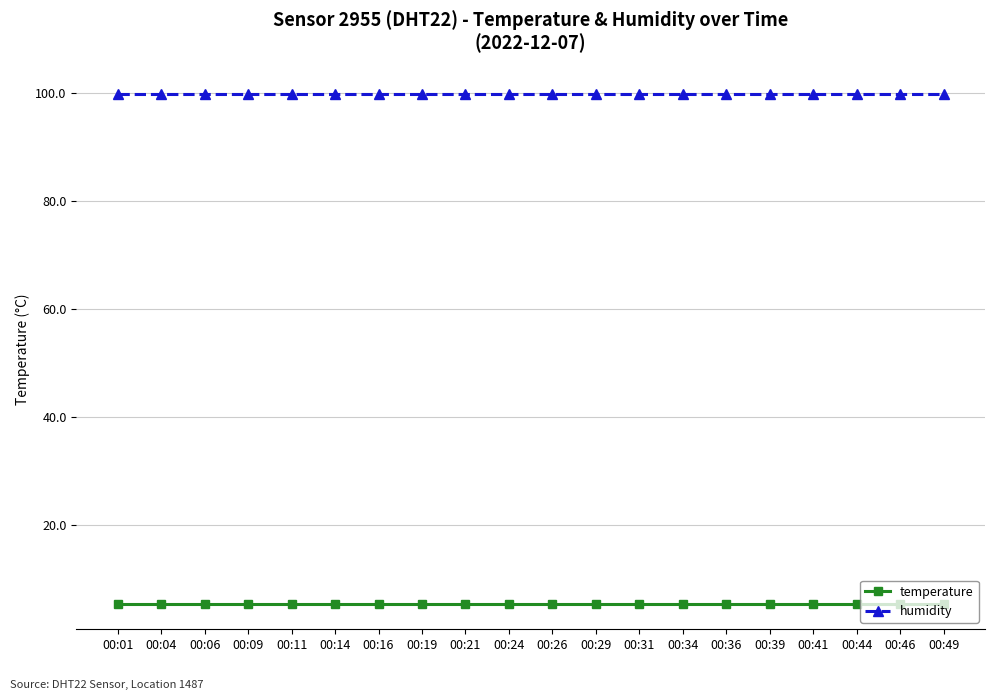

Rank the series at 00:01 from highest to lowest value.

humidity, temperature